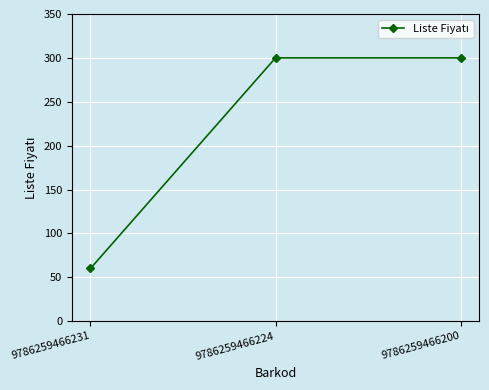

Reading left to right, extract all data points from this chart.

60	300	300